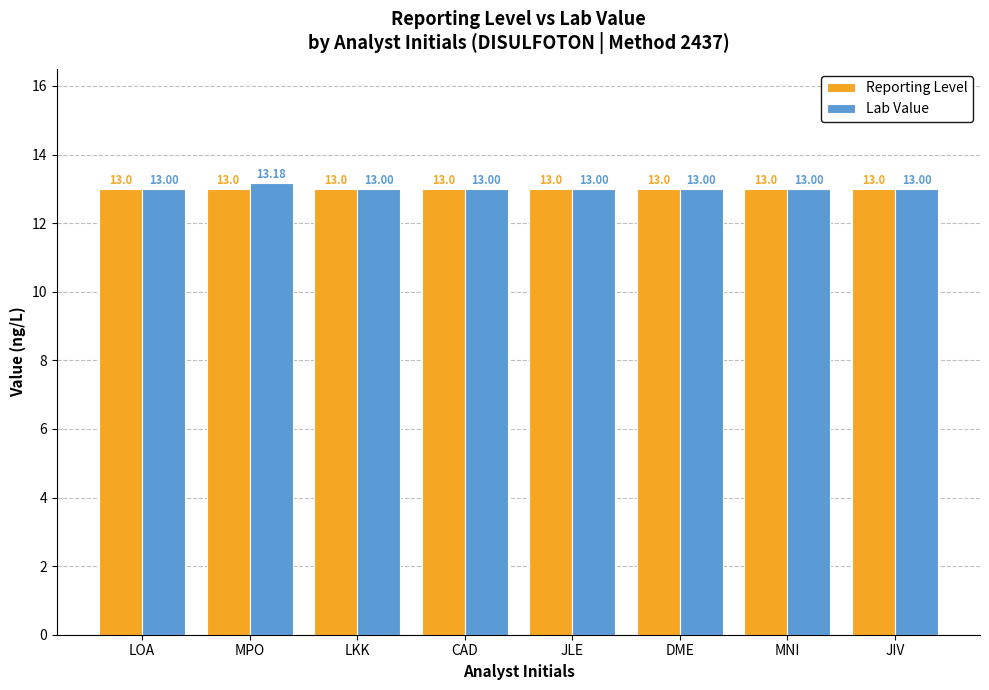

How many bars are there in total?

16